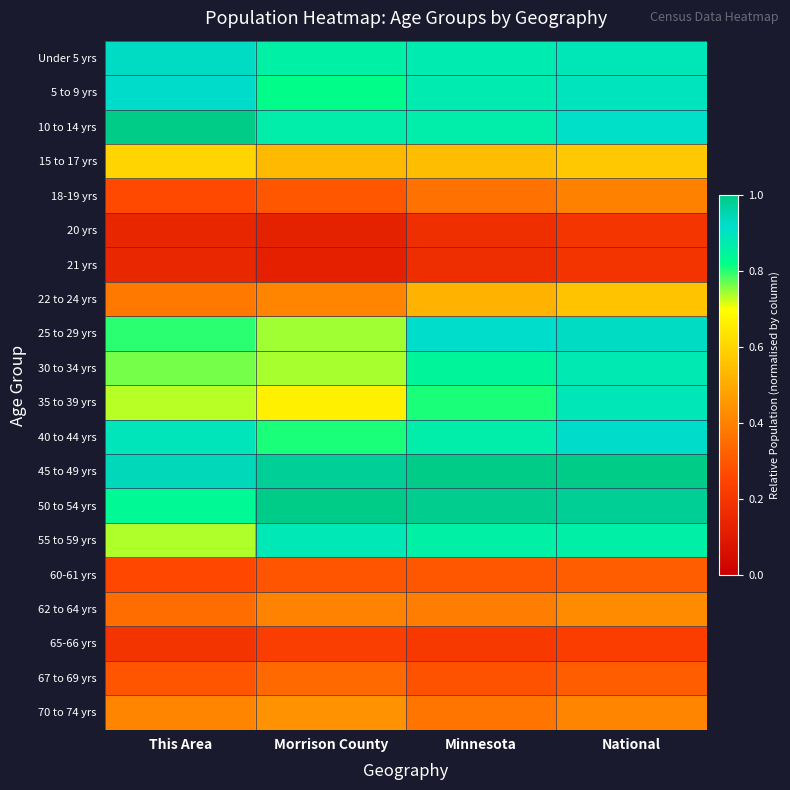

Reading right to left, list all the values displayed in this chart.

Under 5 yrs: National=0.9	Minnesota=0.9	Morrison County=0.9	This Area=0.9
5 to 9 yrs: National=0.9	Minnesota=0.9	Morrison County=0.8	This Area=0.9
10 to 14 yrs: National=0.9	Minnesota=0.9	Morrison County=0.9	This Area=1.0
15 to 17 yrs: National=0.6	Minnesota=0.5	Morrison County=0.5	This Area=0.6
18-19 yrs: National=0.4	Minnesota=0.4	Morrison County=0.3	This Area=0.3
20 yrs: National=0.2	Minnesota=0.2	Morrison County=0.1	This Area=0.1
21 yrs: National=0.2	Minnesota=0.2	Morrison County=0.1	This Area=0.1
22 to 24 yrs: National=0.6	Minnesota=0.5	Morrison County=0.4	This Area=0.4
25 to 29 yrs: National=0.9	Minnesota=0.9	Morrison County=0.7	This Area=0.8
30 to 34 yrs: National=0.9	Minnesota=0.8	Morrison County=0.7	This Area=0.8
35 to 39 yrs: National=0.9	Minnesota=0.8	Morrison County=0.7	This Area=0.7
40 to 44 yrs: National=0.9	Minnesota=0.9	Morrison County=0.8	This Area=0.9
45 to 49 yrs: National=1.0	Minnesota=1.0	Morrison County=1.0	This Area=0.9
50 to 54 yrs: National=1.0	Minnesota=1.0	Morrison County=1.0	This Area=0.8
55 to 59 yrs: National=0.9	Minnesota=0.9	Morrison County=0.9	This Area=0.7
60-61 yrs: National=0.3	Minnesota=0.3	Morrison County=0.3	This Area=0.3
62 to 64 yrs: National=0.4	Minnesota=0.4	Morrison County=0.4	This Area=0.4
65-66 yrs: National=0.2	Minnesota=0.2	Morrison County=0.2	This Area=0.2
67 to 69 yrs: National=0.3	Minnesota=0.3	Morrison County=0.3	This Area=0.3
70 to 74 yrs: National=0.4	Minnesota=0.4	Morrison County=0.4	This Area=0.4